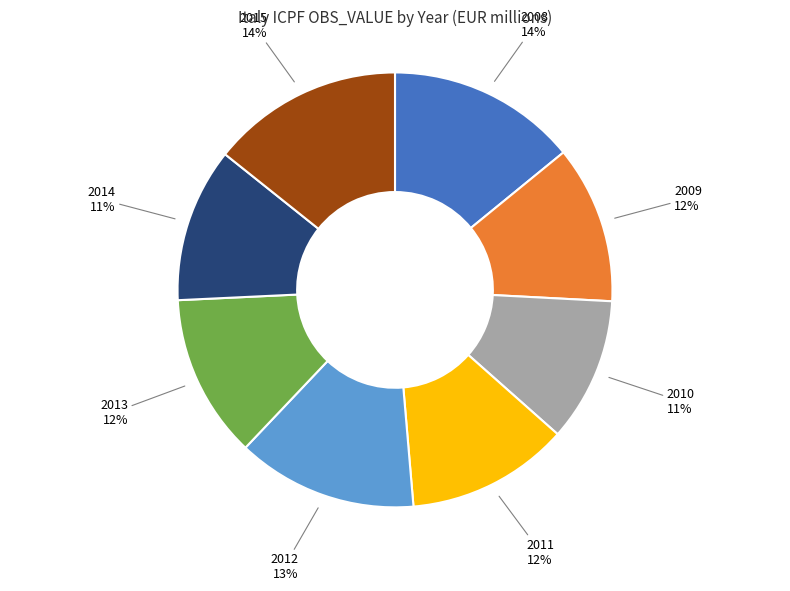

Does any single category account for the majority?

No